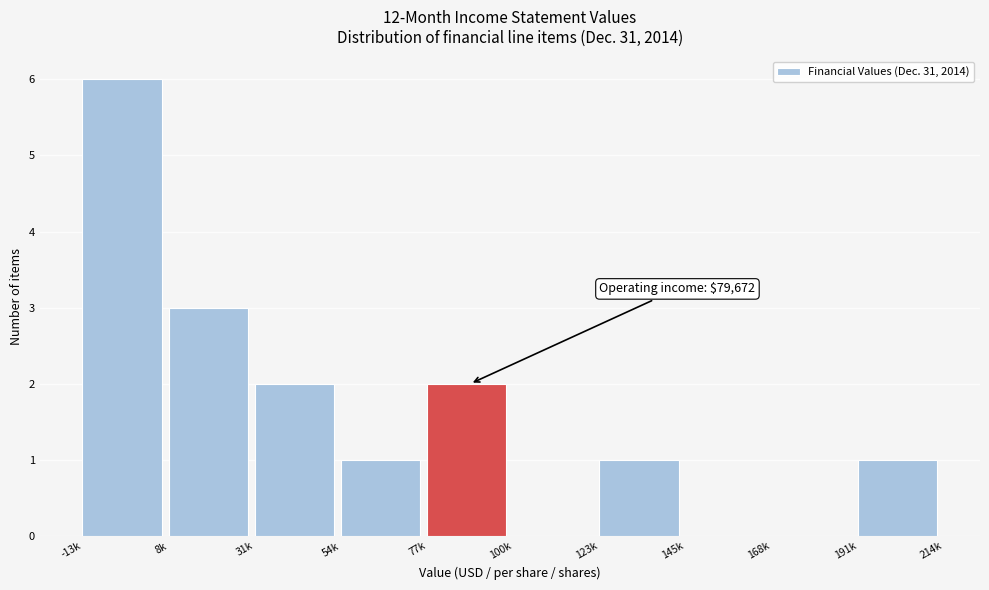

Reading right to left, what are all the values shown in this chart?

191k=1	168k=0	145k=0	123k=1	100k=0	77k=2	54k=1	31k=2	8k=3	-13k=6